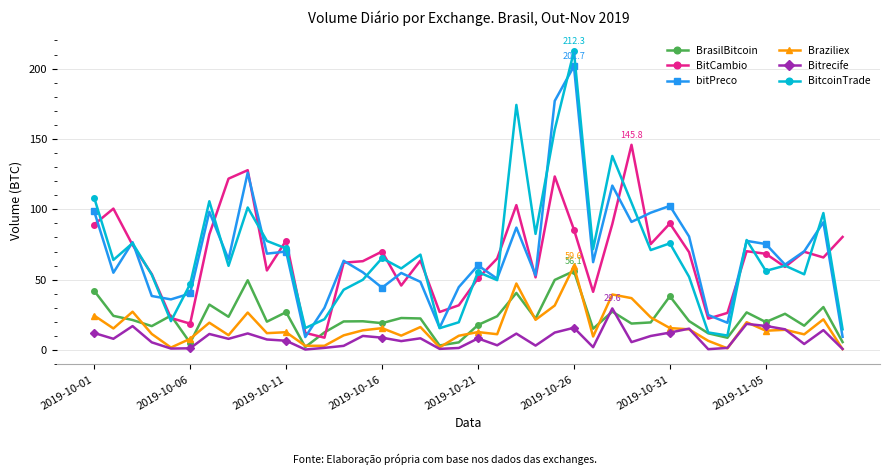

What is the value of the Braziliex point at the 27th from the left?

9.6